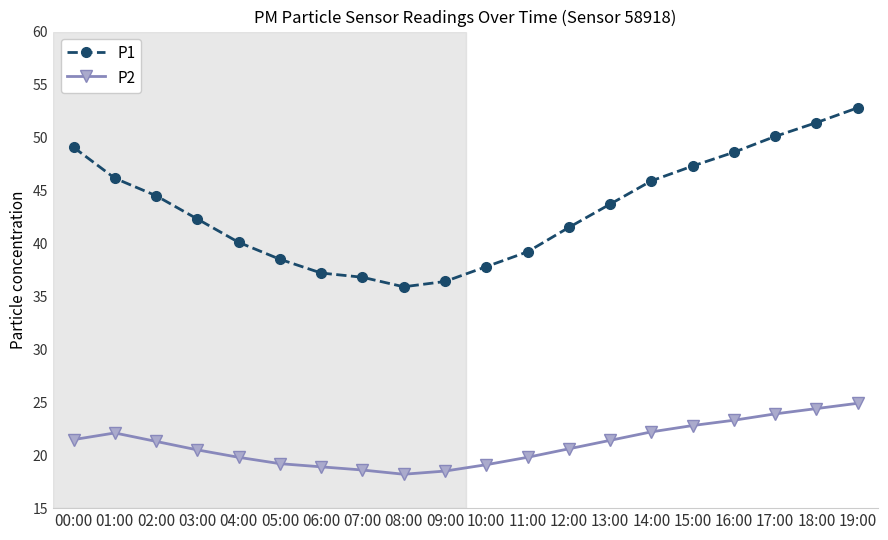

What are all the series names shown in the legend?

P1, P2